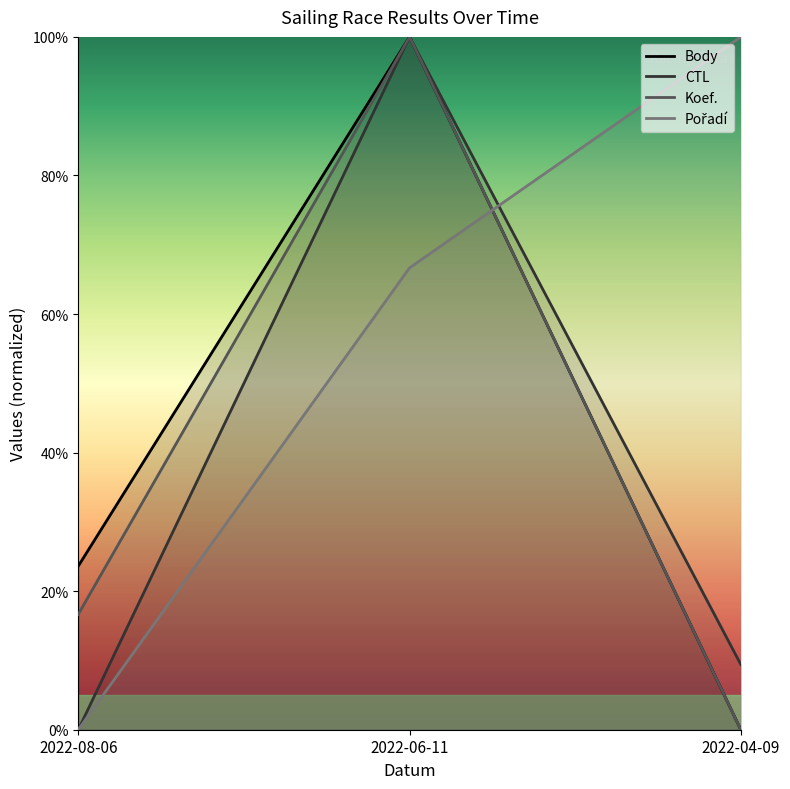

What is the spread (max minus min) of values at 2022-04-09?

100.0